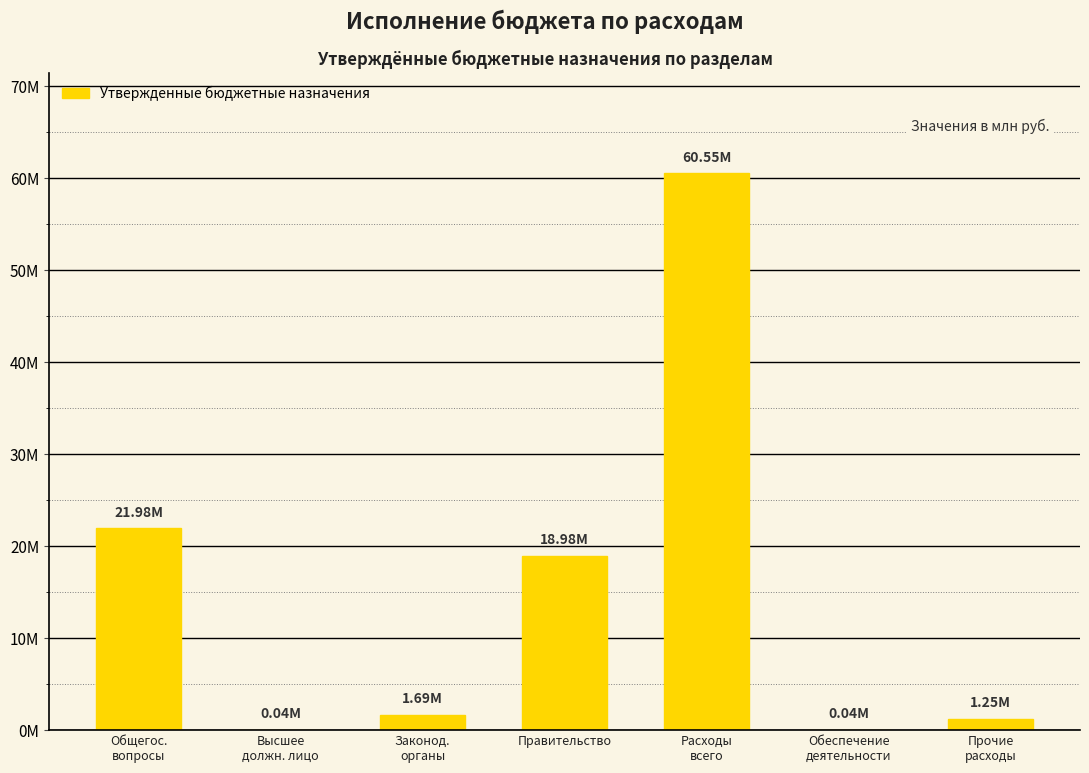

What is the difference between the values at Законод.
органы and Обеспечение
деятельности?

1644900.0